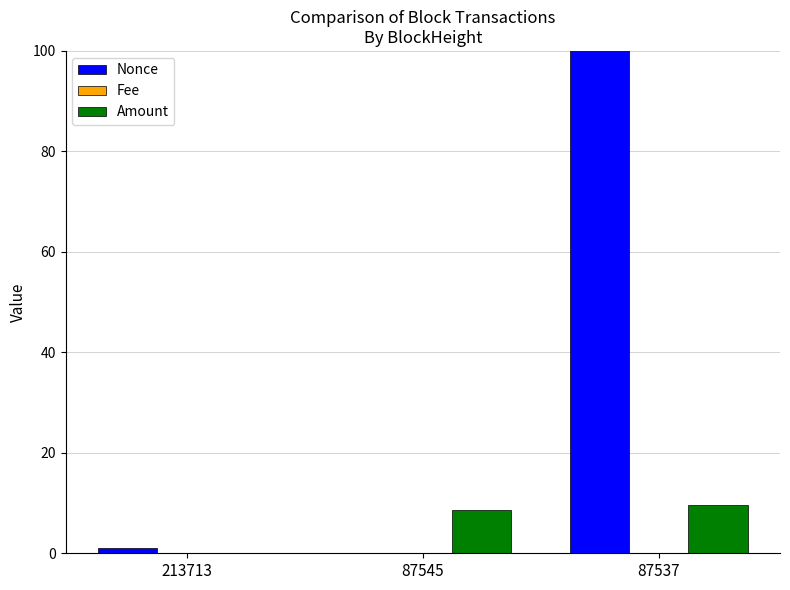

What is the value of the Amount bar at the 2nd from the left?

8.6